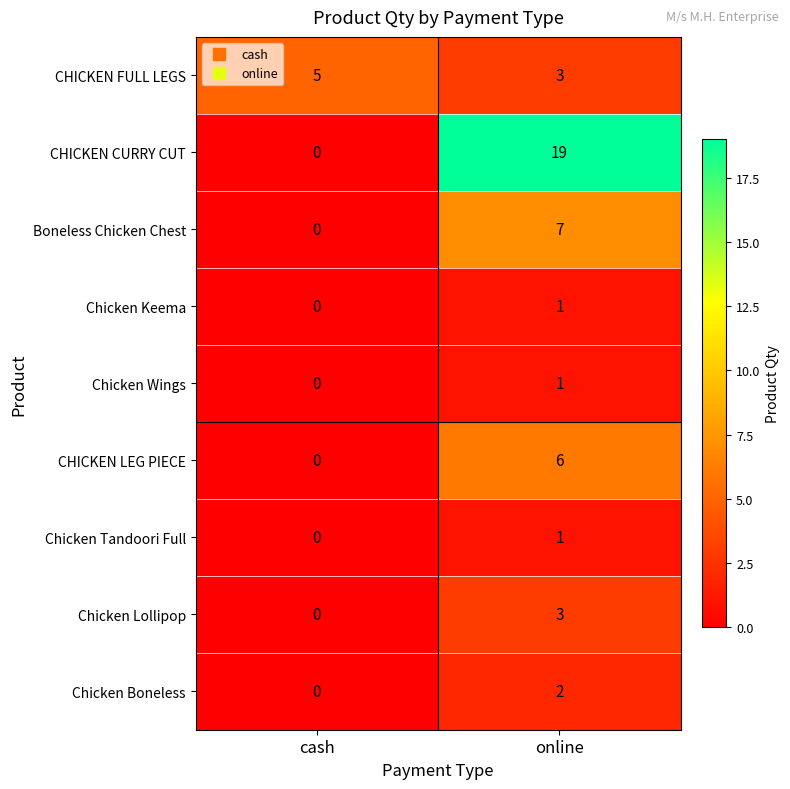

The Chicken Boneless series shows 0 at cash. True or false?

True